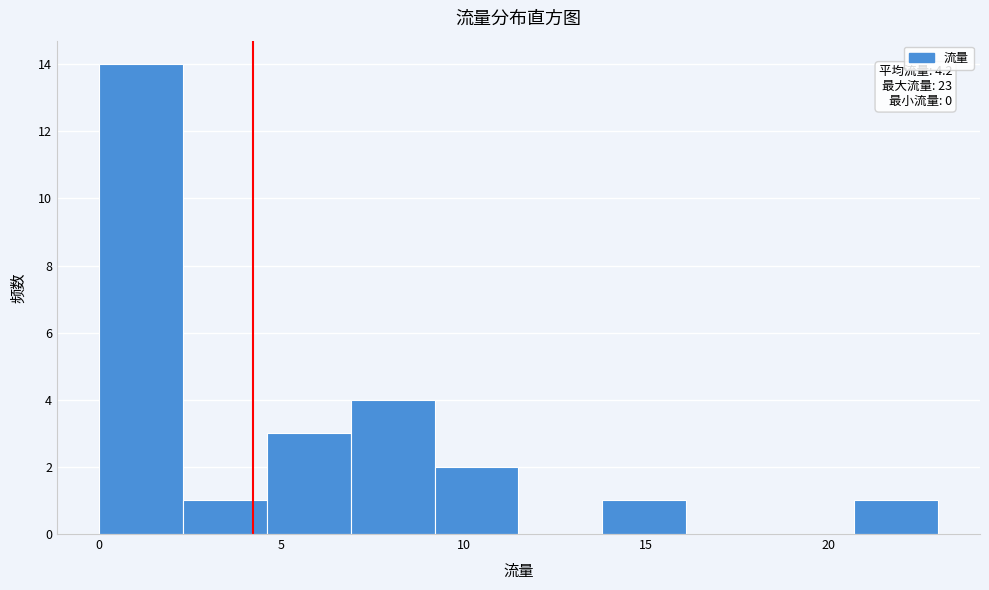

Over which range of the x-axis is the bar tallest?

0.0 to 2.3